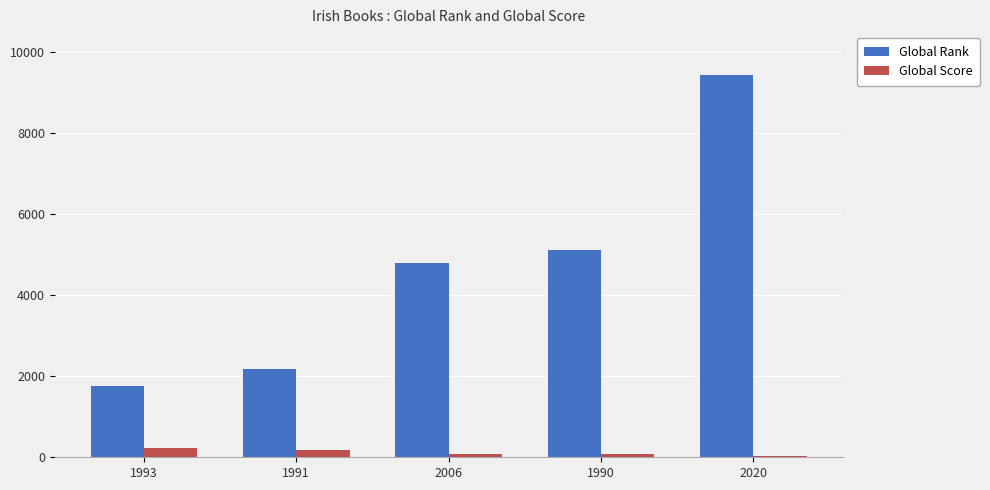

Are the bars horizontal?

No